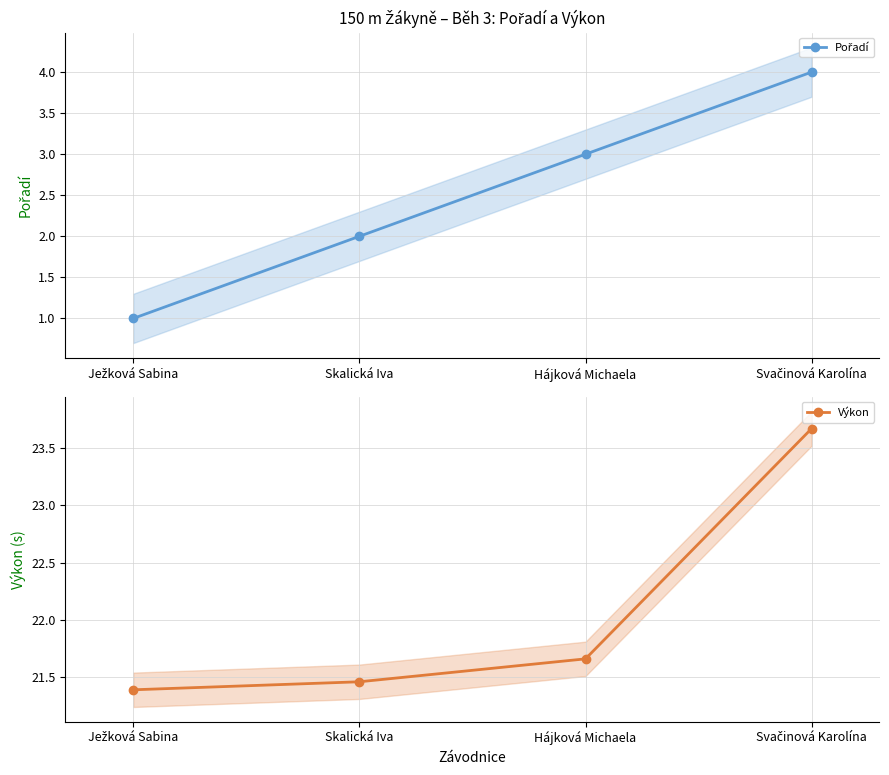

What is the difference between the Pořadí values at Ježková Sabina and Hájková Michaela?

2.0